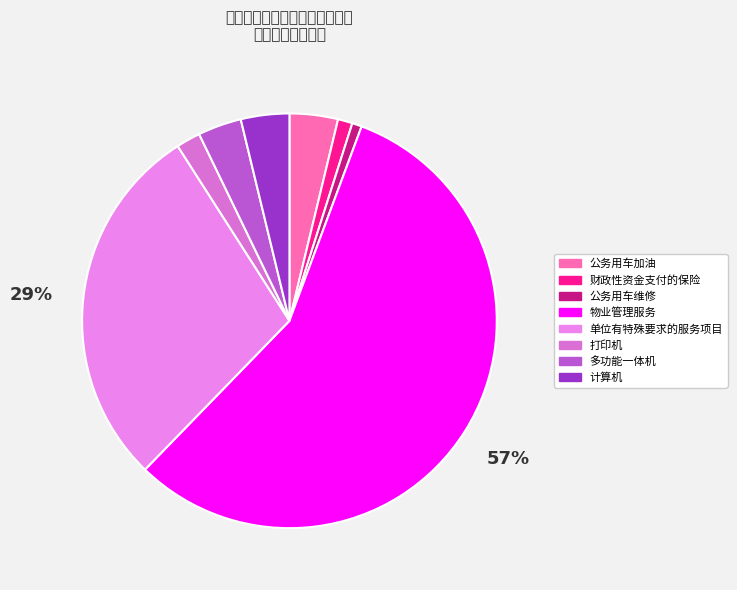

What is the largest slice in the pie chart?

物业管理服务